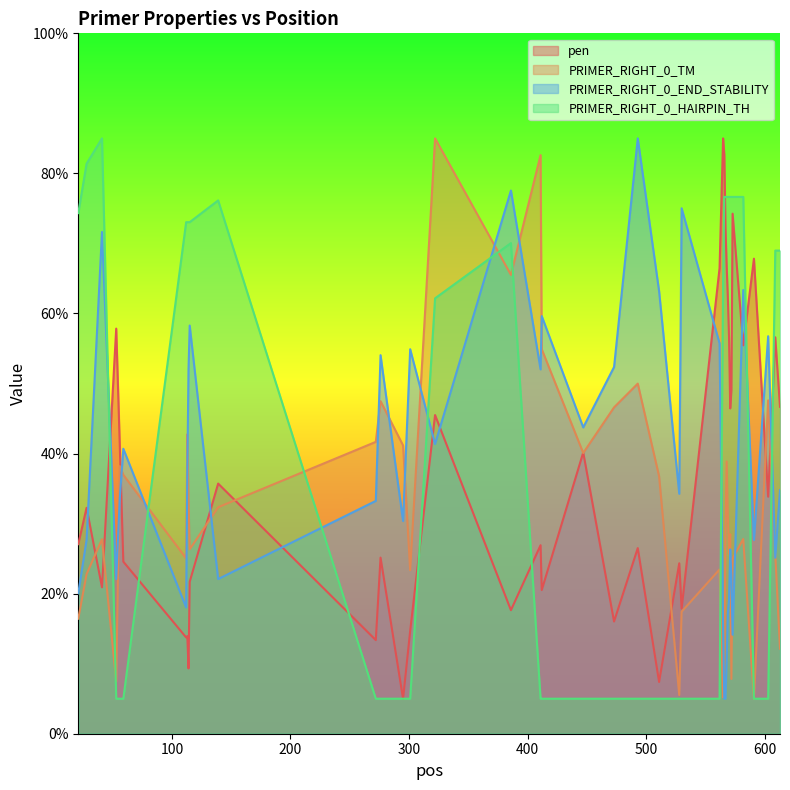

Count the number of categories in the chart.

40